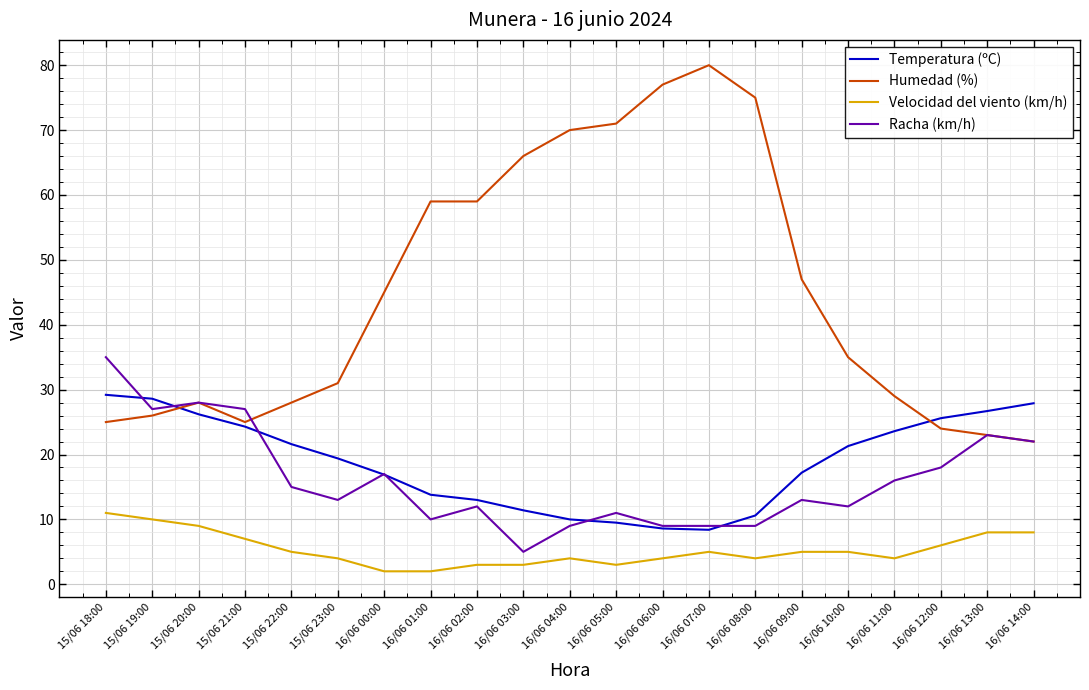

Does the chart display data point markers on the line(s)?

No